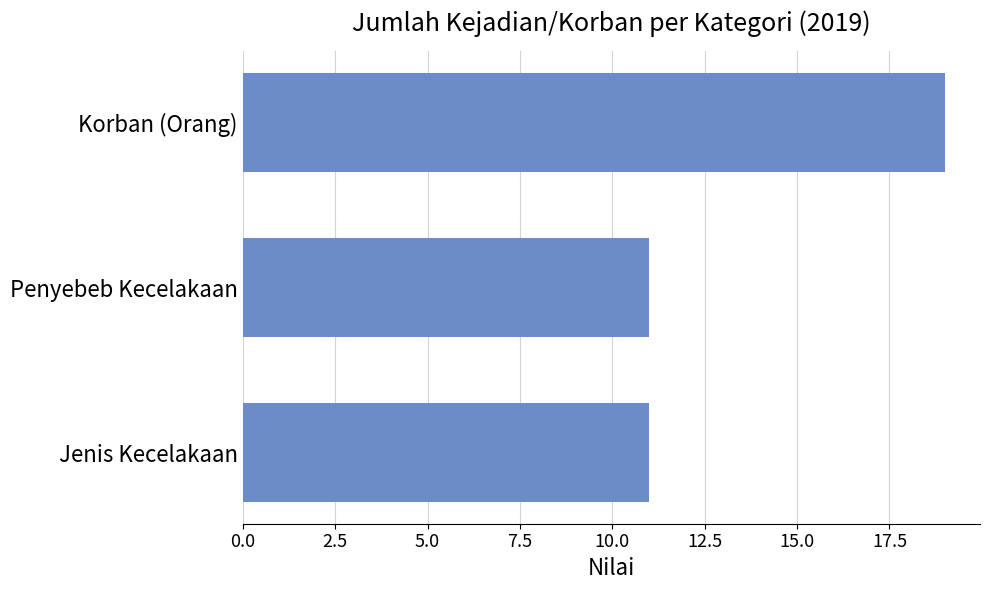

True or false: the data shows 11 at Jenis Kecelakaan.

True